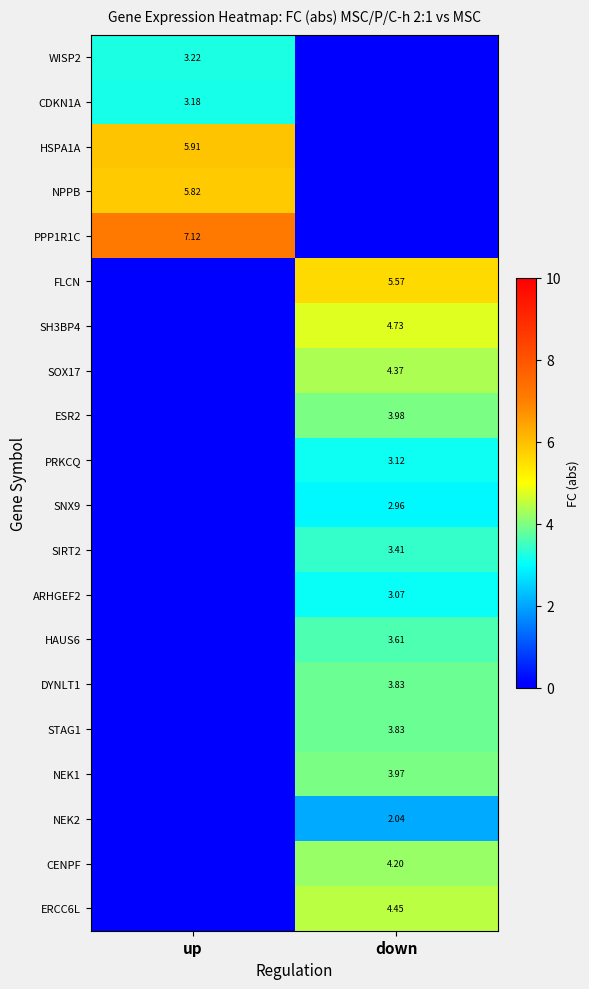

What is the difference between the highest and lowest values at down?

5.6